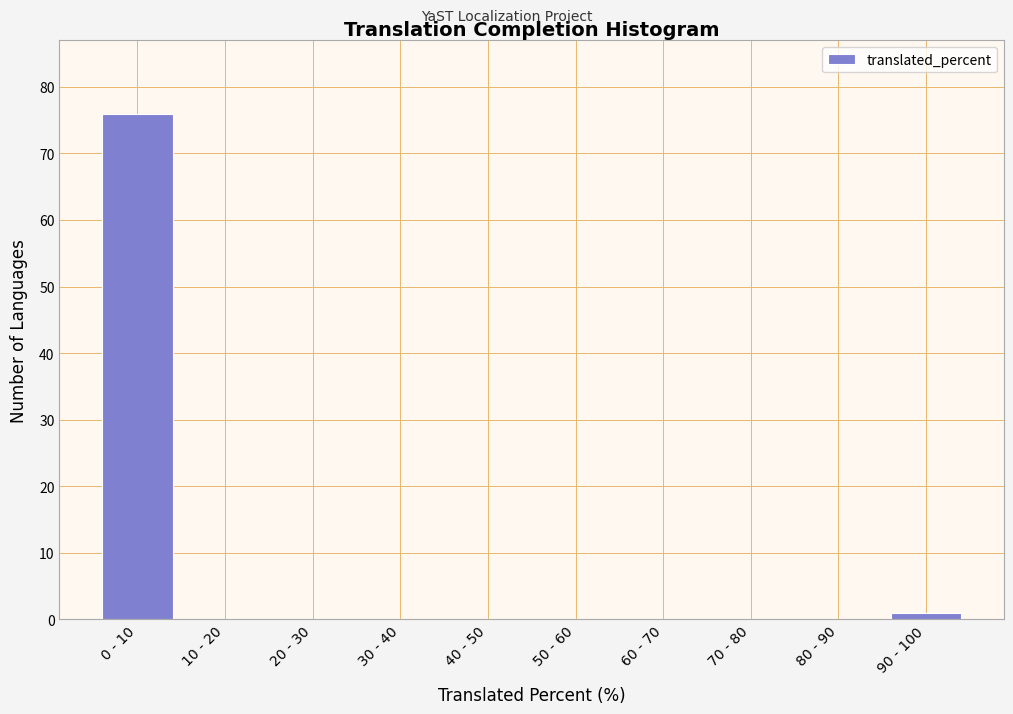

Reading left to right, extract all data points from this chart.

0 - 10=76	10 - 20=0	20 - 30=0	30 - 40=0	40 - 50=0	50 - 60=0	60 - 70=0	70 - 80=0	80 - 90=0	90 - 100=1